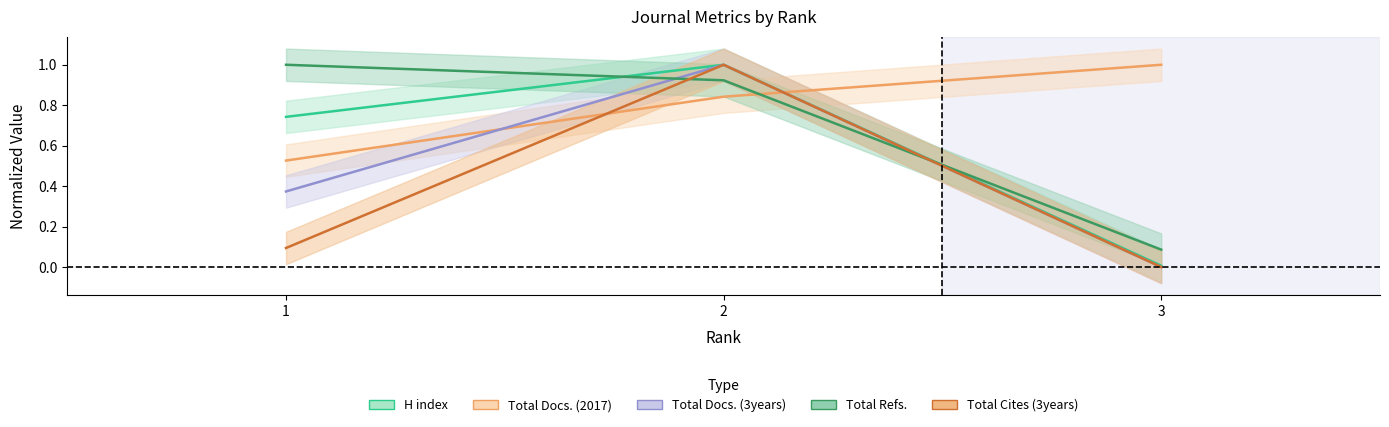

Reading left to right, what are all the values shown in this chart?

H index: 0.7	1.0	0.0
Total Docs. (2017): 0.5	0.8	1.0
Total Docs. (3years): 0.4	1.0	0.0
Total Refs.: 1.0	0.9	0.1
Total Cites (3years): 0.1	1.0	0.0